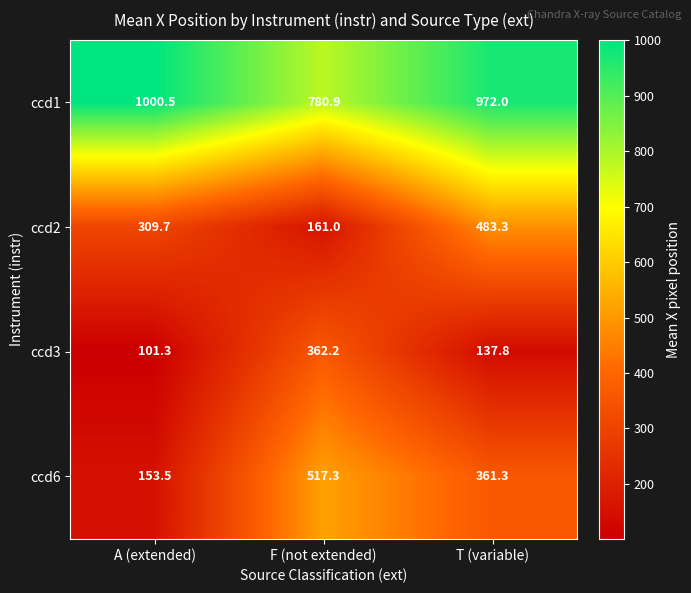

What is the minimum value for ccd1?

780.9